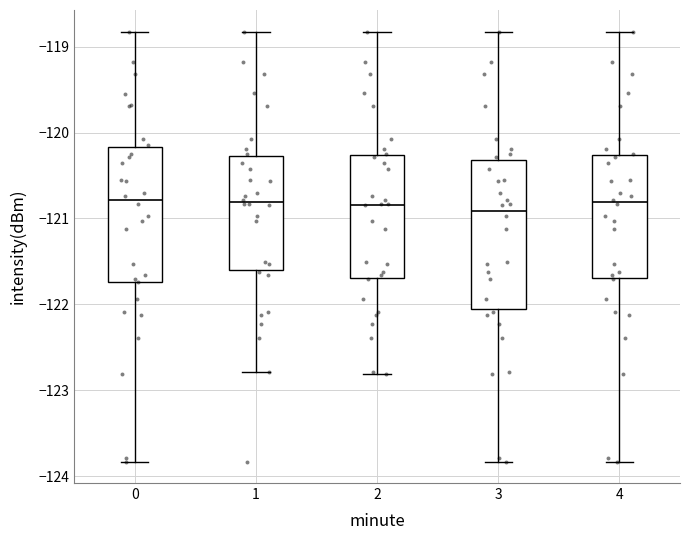

Reading left to right, read every box against the y-axis: the position of its median line, the range the box covers, and the ends of its whiskers. The values are not printed on the chart, so give them approximately, as read against the axis.

0: median -120.8, box -121.7 to -120.2, whiskers -123.8 to -118.8
1: median -120.8, box -121.6 to -120.3, whiskers -122.8 to -118.8
2: median -120.8, box -121.7 to -120.3, whiskers -122.8 to -118.8
3: median -120.9, box -122.0 to -120.3, whiskers -123.8 to -118.8
4: median -120.8, box -121.7 to -120.3, whiskers -123.8 to -118.8